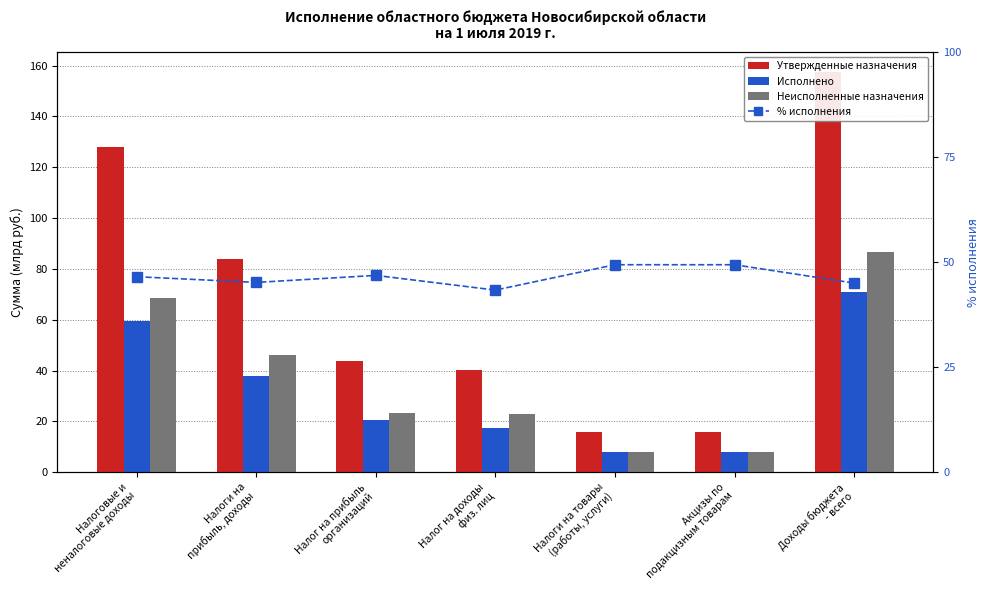

What value does the % исполнения series have at Налоги на
прибыль, доходы?

45.2